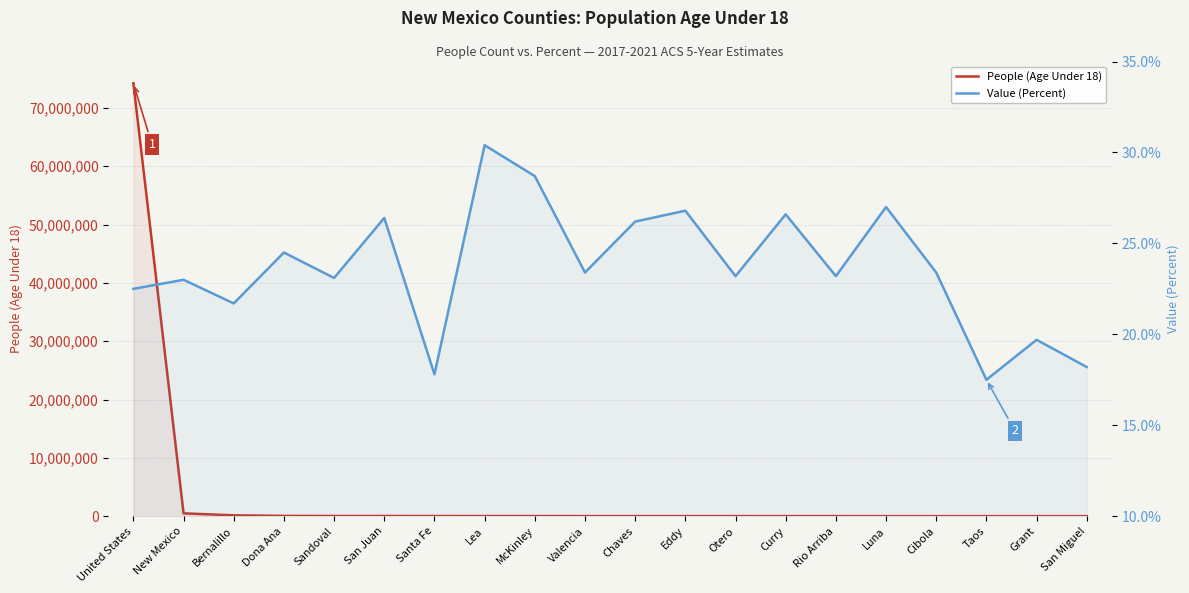

What position from the right is United States?

20